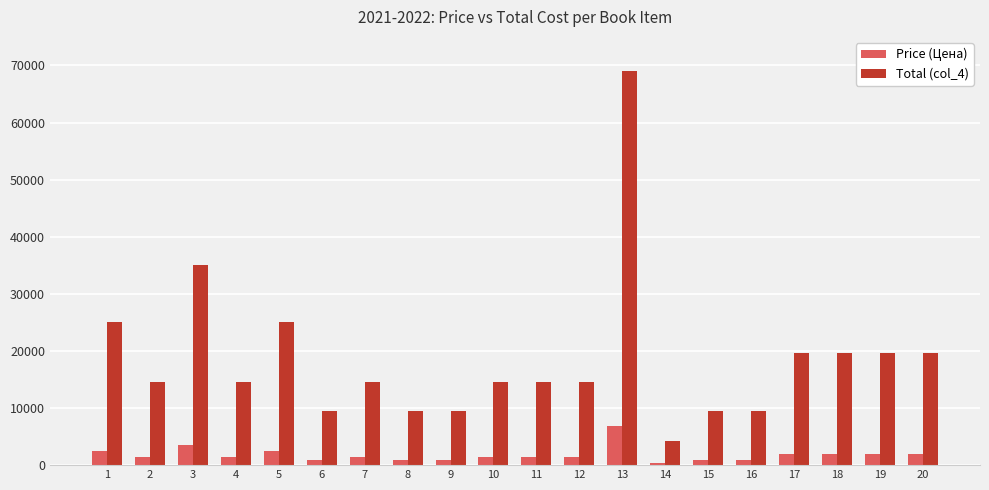

Which series has the widest spread of values?

Total (col_4)